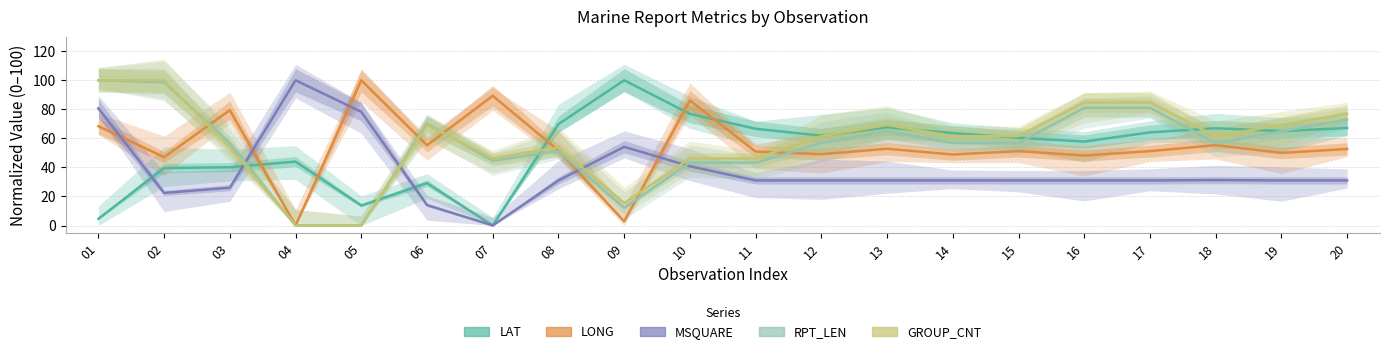

Reading left to right, transcribe all the data shown in this chart.

LAT: 01=4.6	02=39.6	03=40.1	04=44.0	05=13.8	06=29.2	07=0.0	08=69.8	09=100.0	10=76.9	11=66.6	12=61.8	13=67.7	14=63.6	15=60.4	16=57.8	17=64.1	18=67.0	19=65.0	20=67.1
LONG: 01=68.4	02=47.1	03=79.4	04=0.0	05=100.0	06=55.3	07=89.3	08=51.7	09=2.9	10=86.1	11=50.9	12=49.1	13=52.9	14=48.9	15=51.2	16=48.2	17=51.2	18=55.3	19=50.0	20=52.7
MSQUARE: 01=80.7	02=22.4	03=26.0	04=100.0	05=78.3	06=14.1	07=0.0	08=31.0	09=54.2	10=40.8	11=31.0	12=31.0	13=31.0	14=31.0	15=31.0	16=31.0	17=31.0	18=31.3	19=31.0	20=31.0
RPT_LEN: 01=100.0	02=98.6	03=56.8	04=0.0	05=0.0	06=70.3	07=44.6	08=51.4	09=12.2	10=43.2	11=43.2	12=56.8	13=64.9	14=56.8	15=56.8	16=81.1	17=81.1	18=56.8	19=64.9	20=73.0
GROUP_CNT: 01=100.0	02=100.0	03=53.8	04=0.0	05=0.0	06=69.2	07=46.2	08=53.8	09=15.4	10=46.2	11=46.2	12=61.5	13=69.2	14=61.5	15=61.5	16=84.6	17=84.6	18=61.5	19=69.2	20=76.9